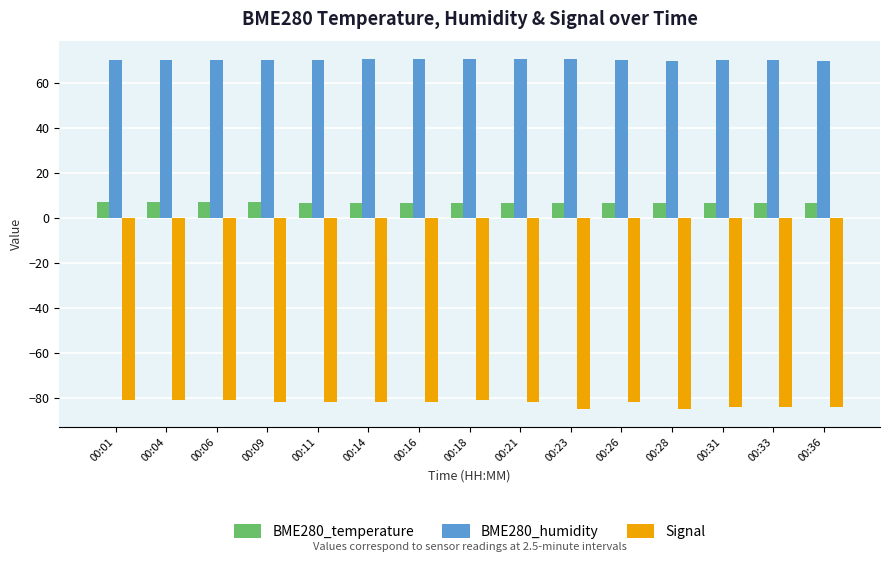

The value of Signal at 00:04 is -115.1. True or false?

False